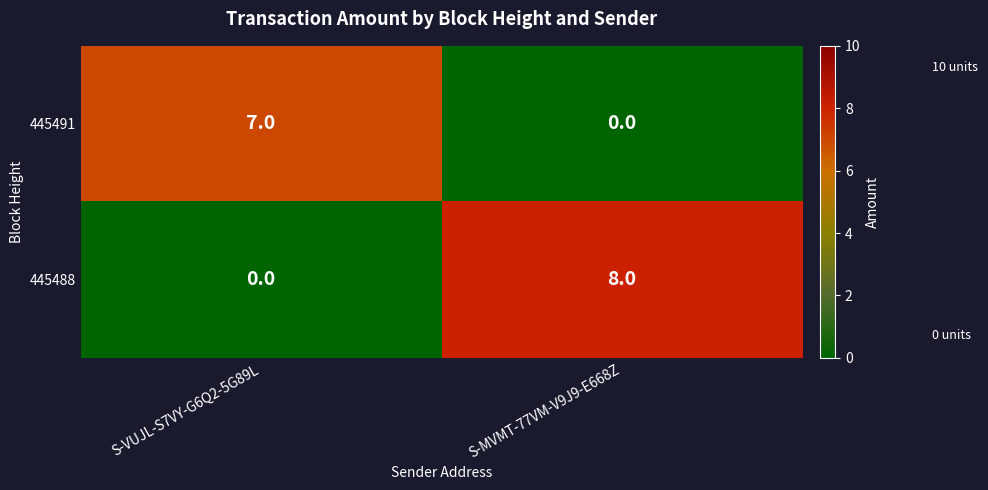

Which series has the largest total across all categories?

445488